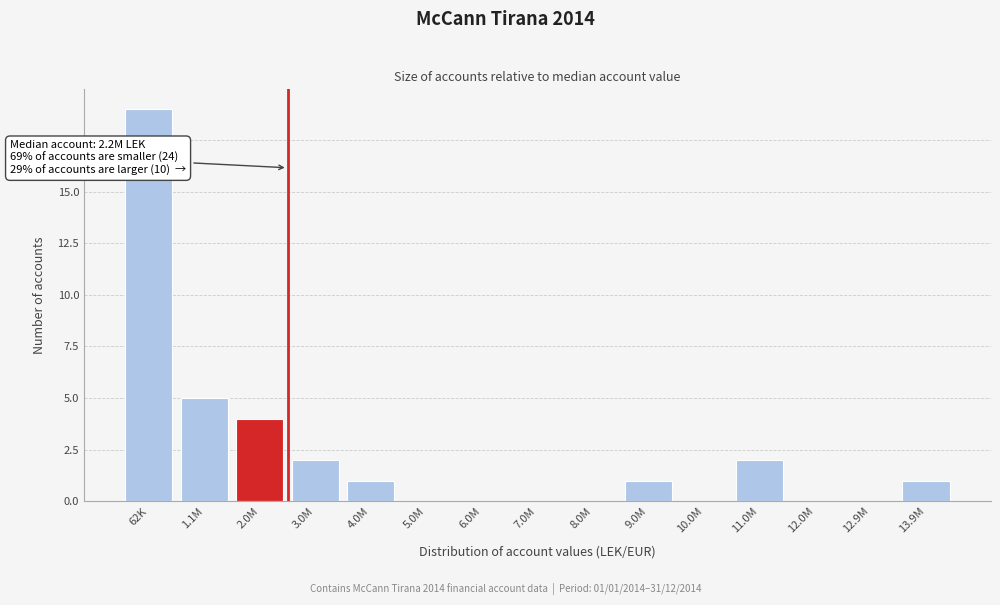

Reading left to right, transcribe all the data shown in this chart.

62K=19	1.1M=5	2.0M=4	3.0M=2	4.0M=1	5.0M=0	6.0M=0	7.0M=0	8.0M=0	9.0M=1	10.0M=0	11.0M=2	12.0M=0	12.9M=0	13.9M=1